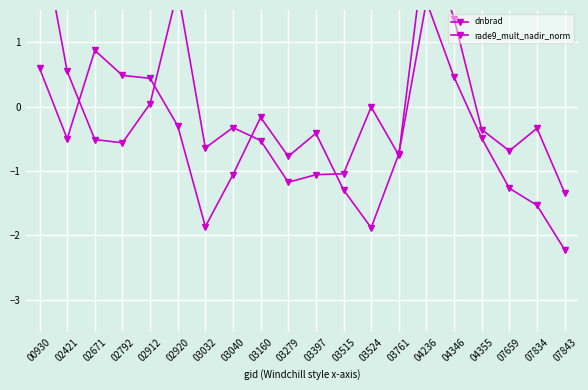

Is it true that dnbrad equals 1.4 at 04346?

True